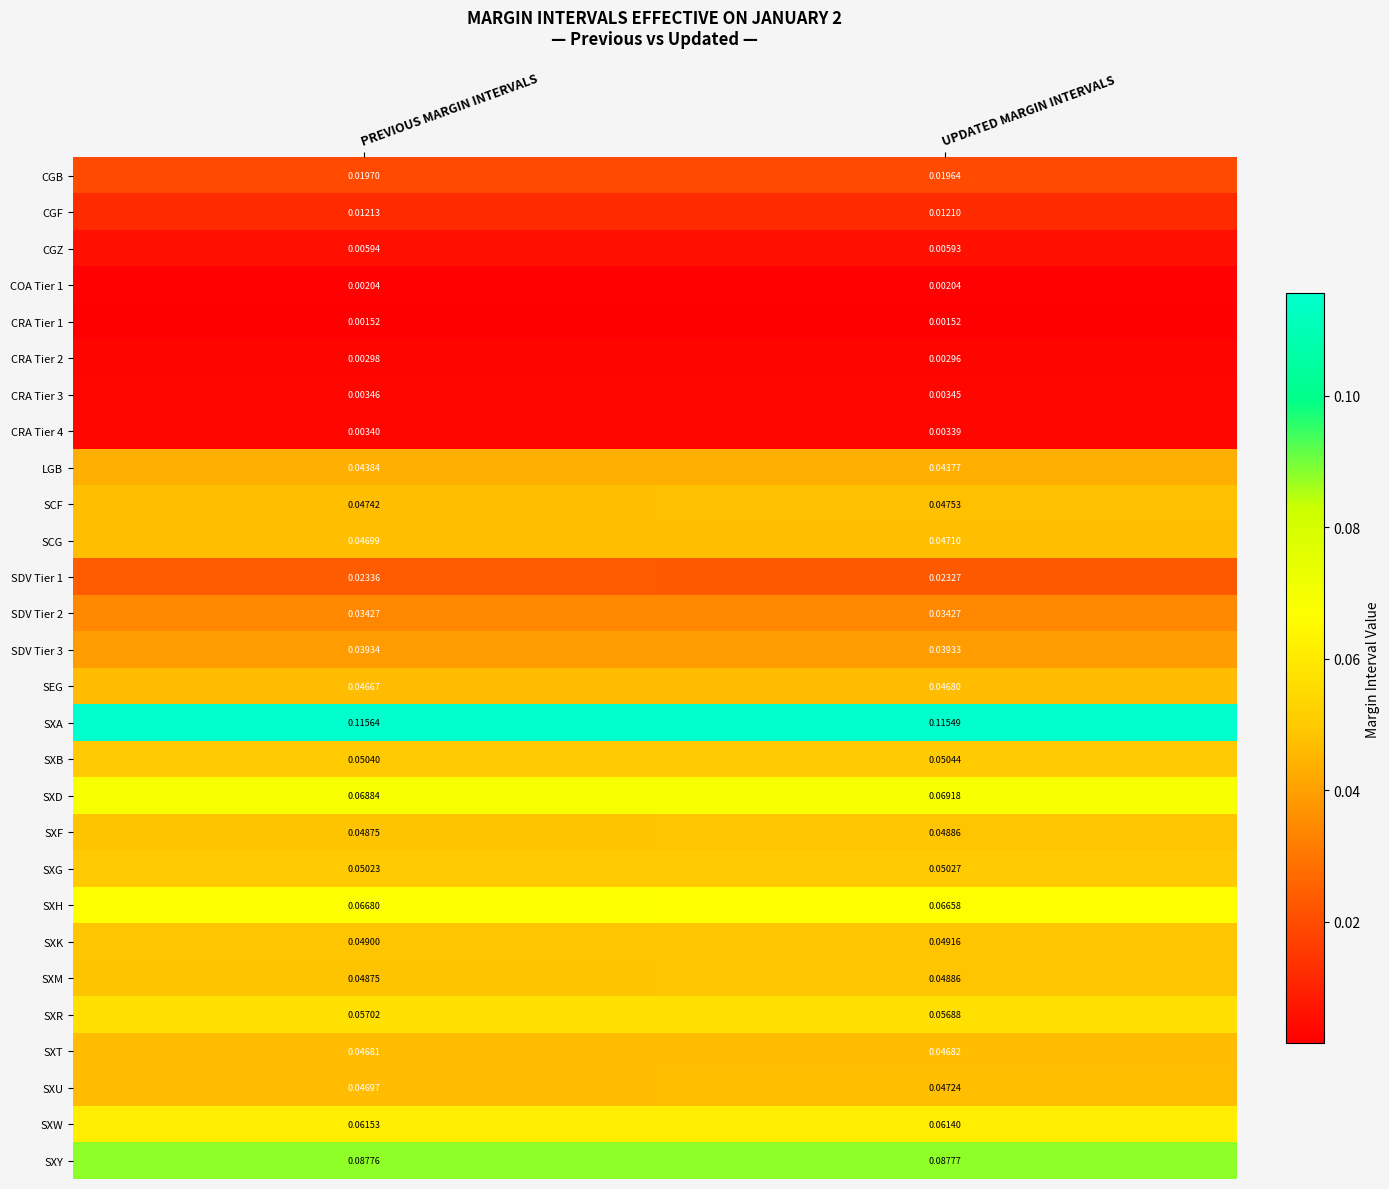

Where is SXM nearest to the value 0?

PREVIOUS MARGIN INTERVALS